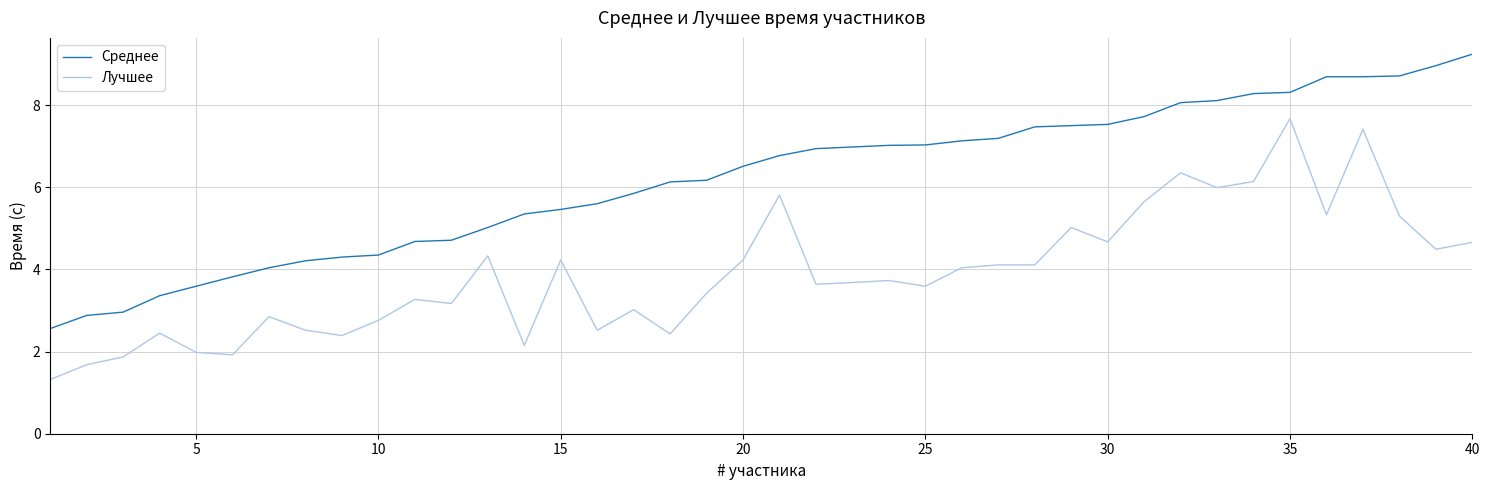

What is the difference between the maximum and minimum values in the Среднее series?

6.7